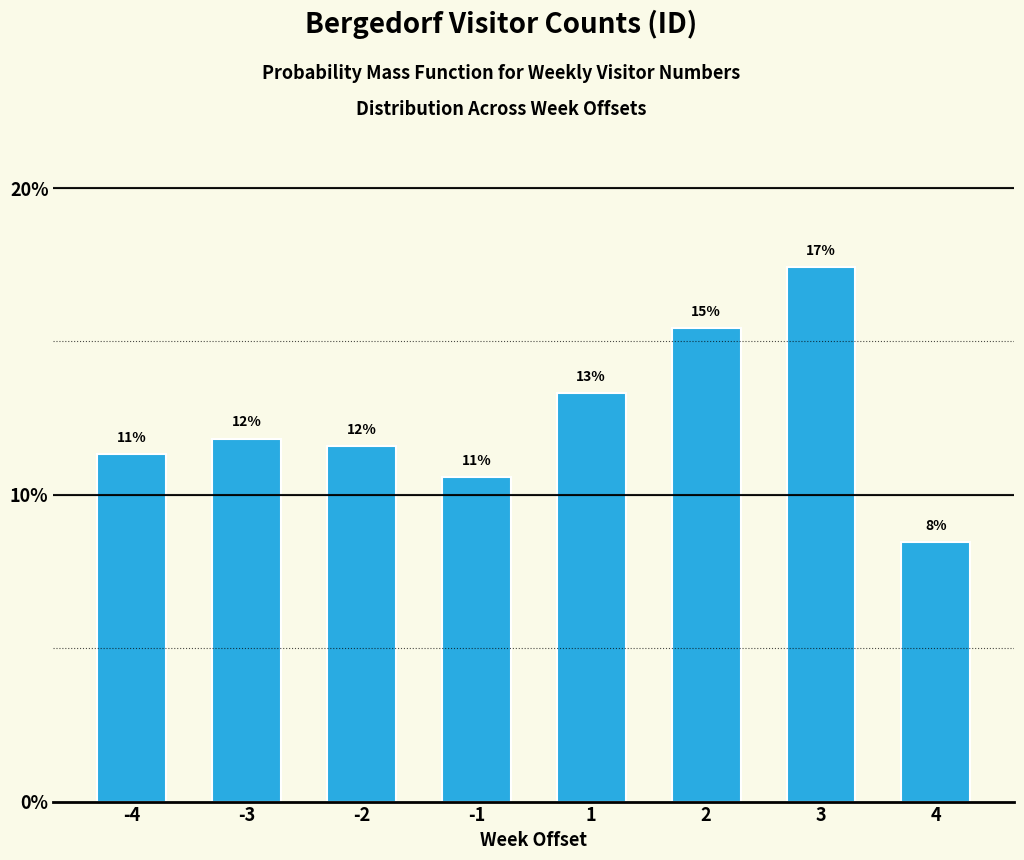

How many bars are there in total?

8